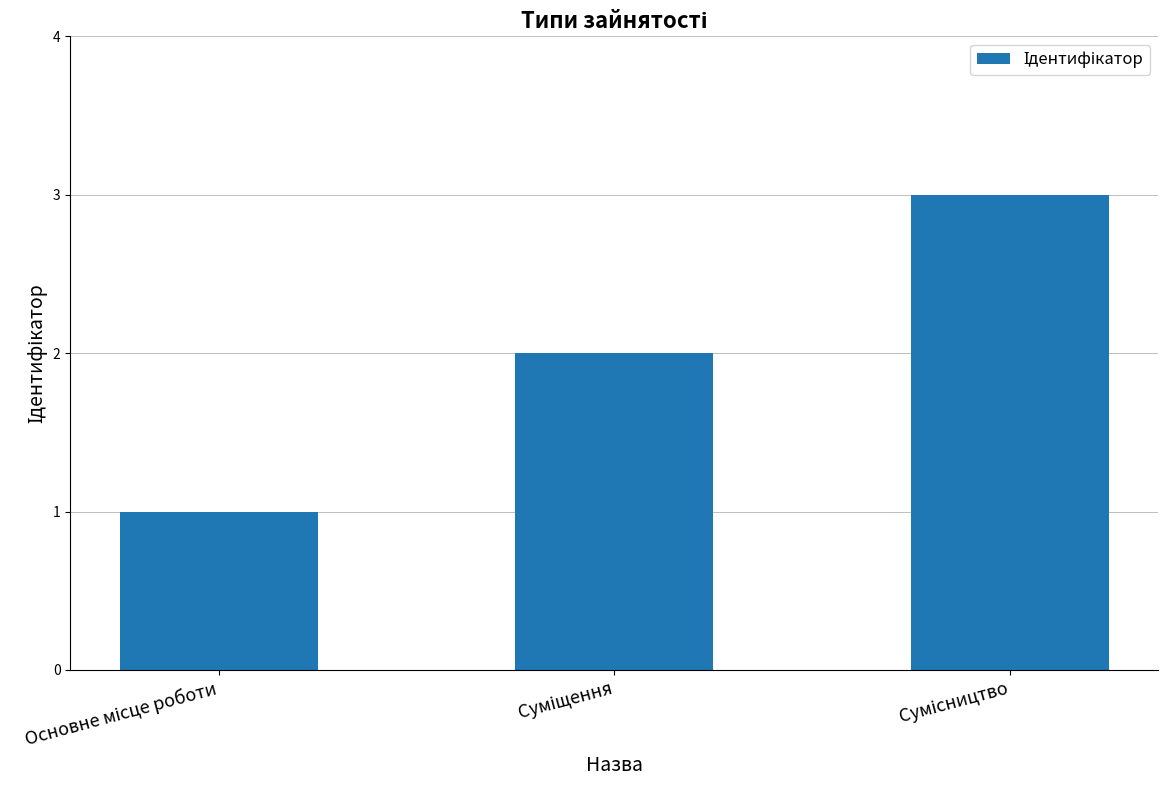

Are the bars horizontal?

No